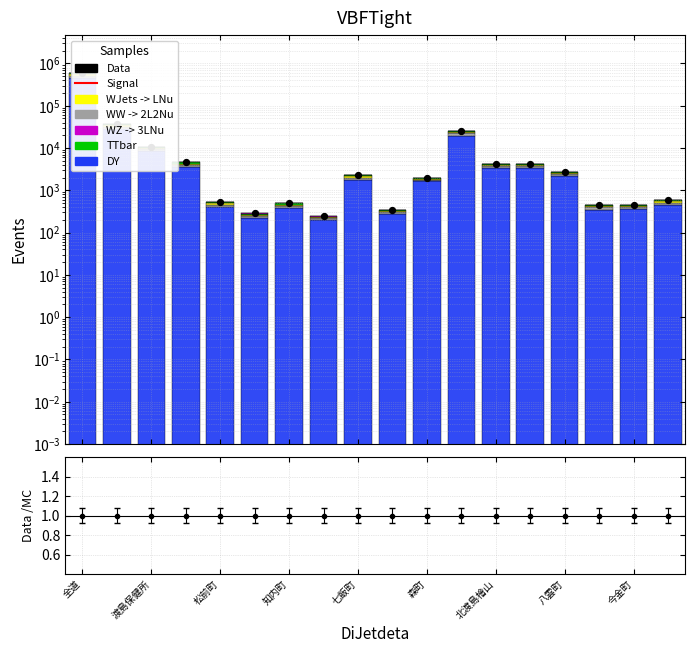

Is the value of Signal at 函館市 greater than the value of WZ -> 3LNu at 森町?

Yes